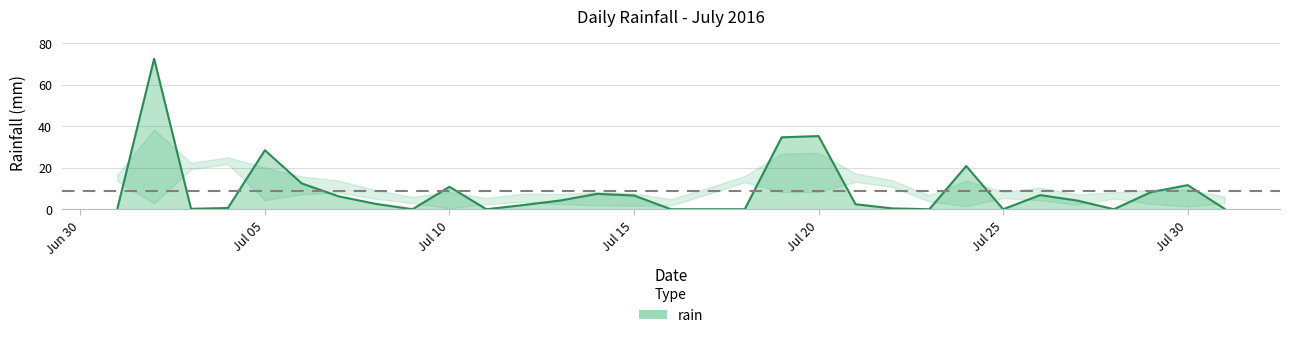

What is the greatest value displayed?

72.4